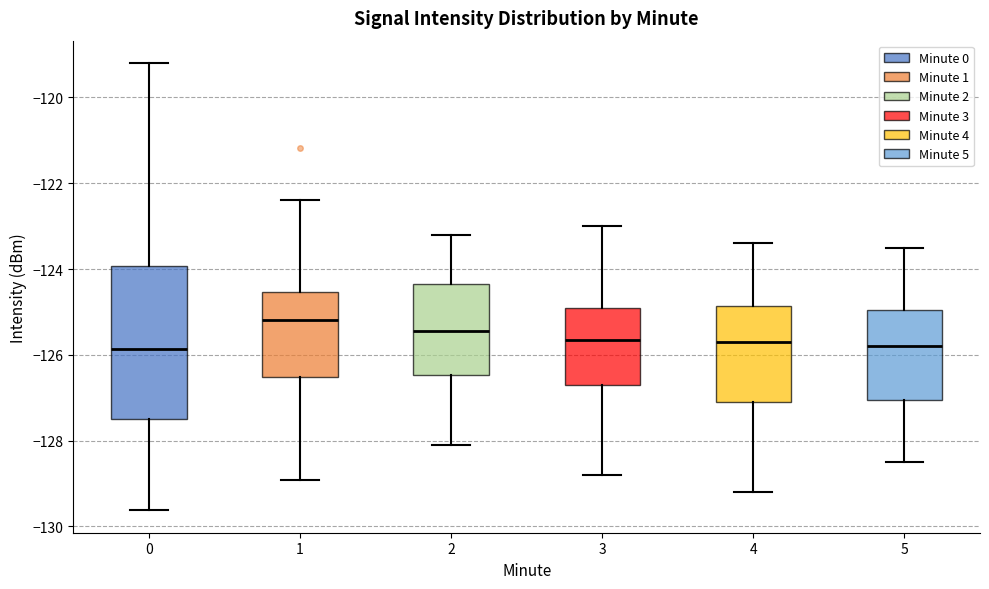

Which box is the tallest, from its lower edge to its upper edge?

0